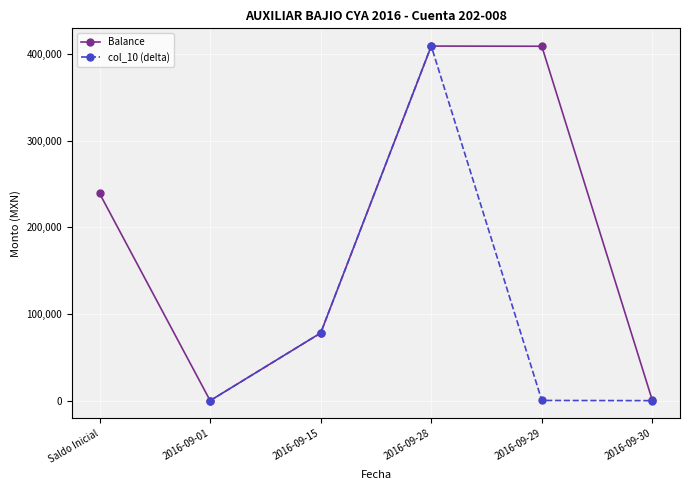

What are all the series names shown in the legend?

Balance, col_10 (delta)